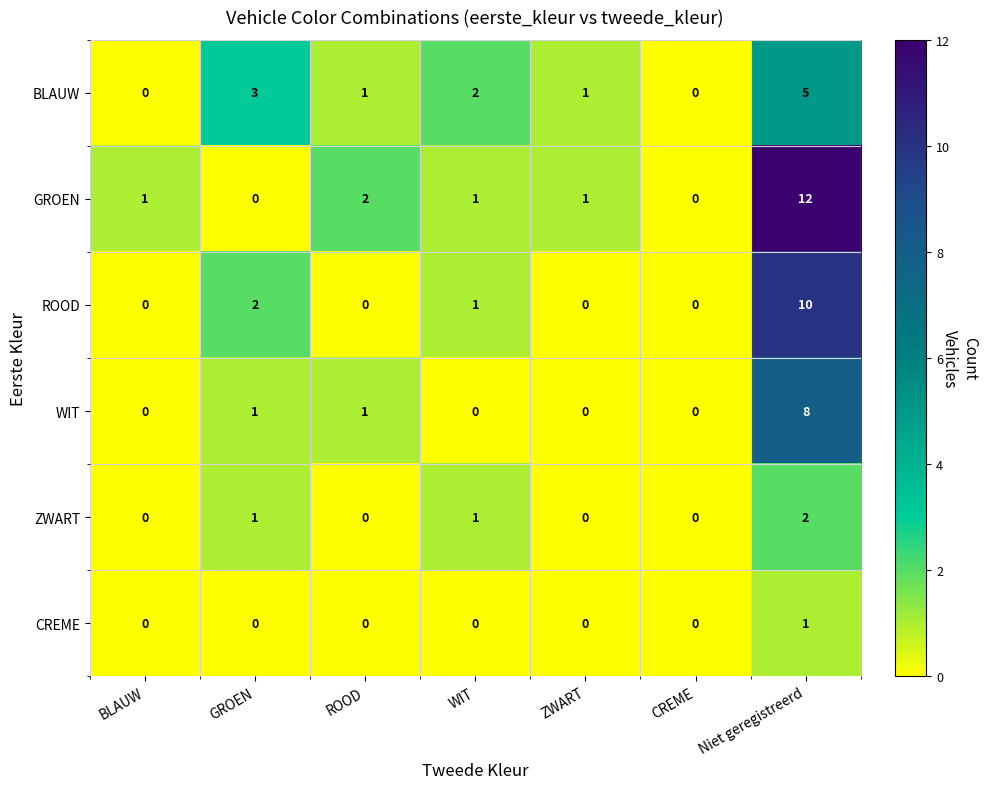

Where does the BLAUW series first go above 1?

GROEN